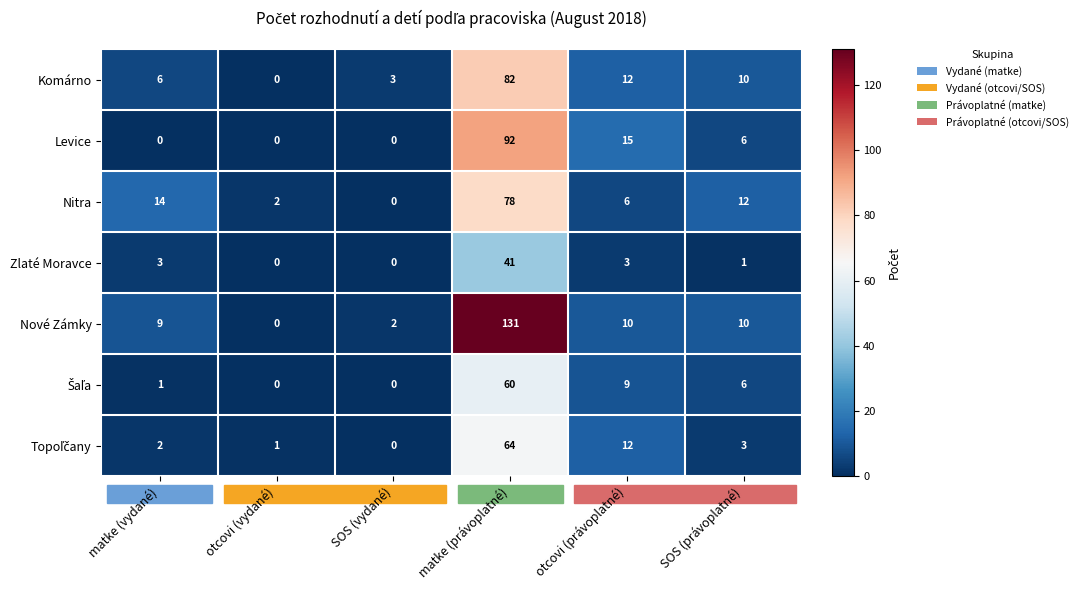

What is the sum of all Levice values?

113